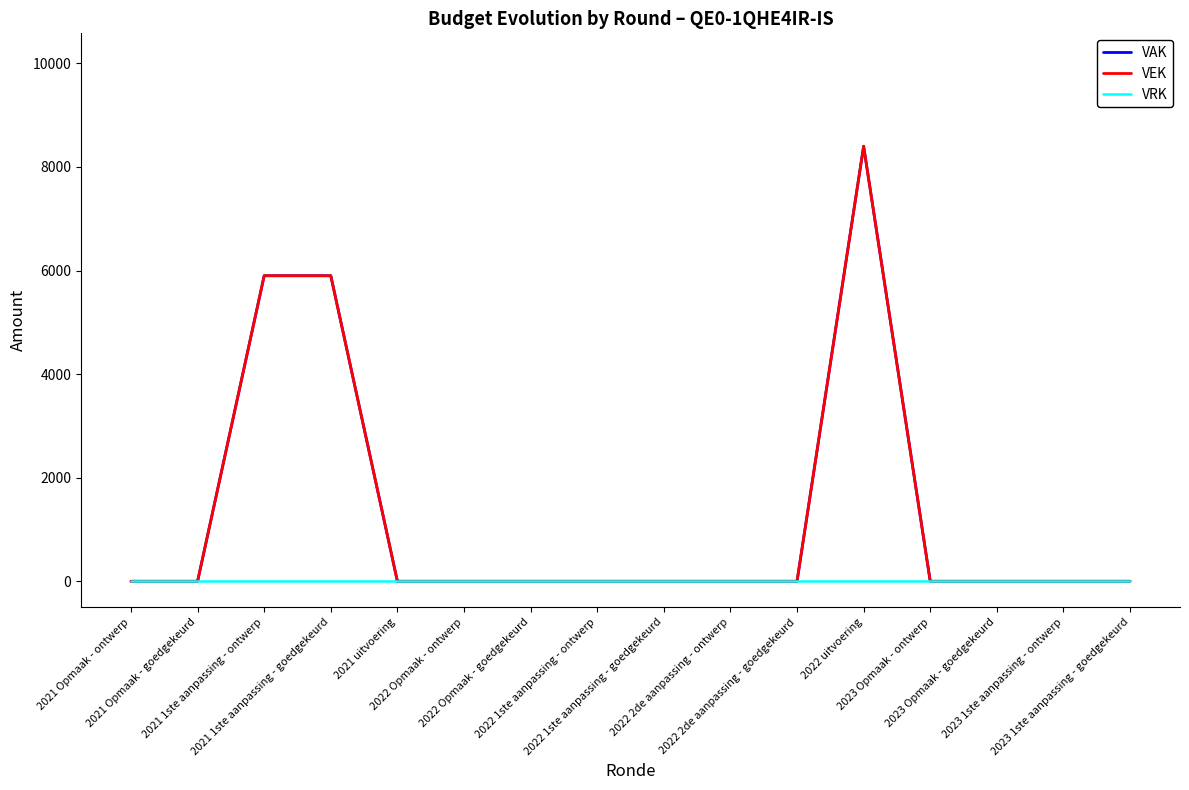

Is this an area chart (filled region under the line)?

No